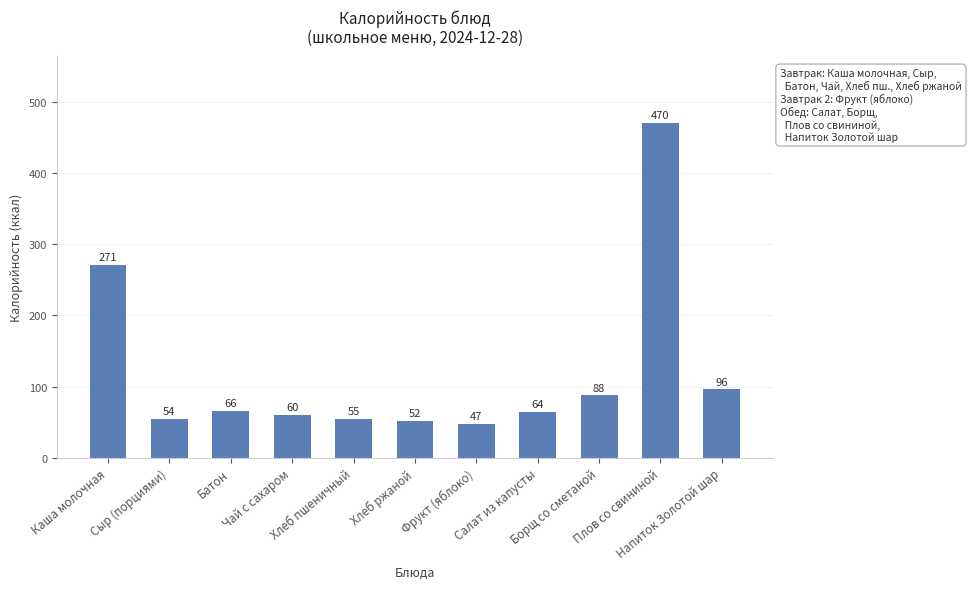

The chart shows a value of 87.6 at Борщ со сметаной. True or false?

True